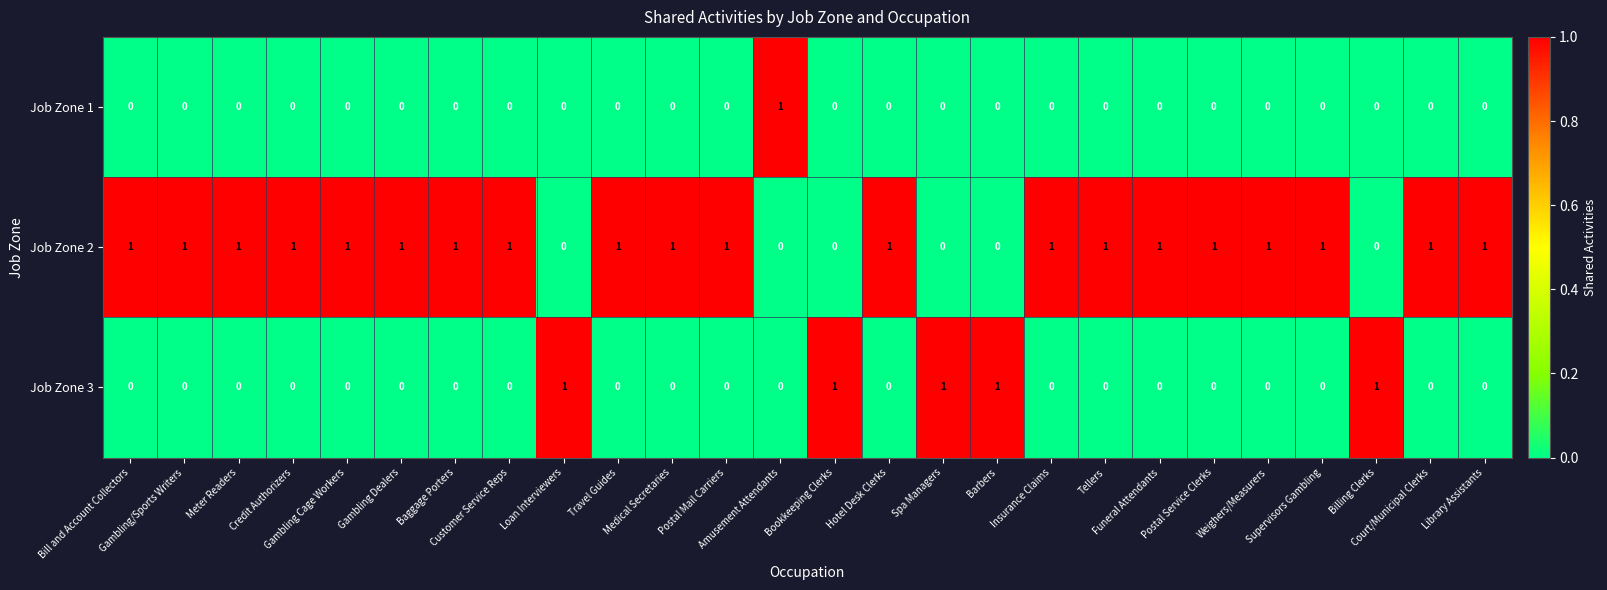

Rank the series by their average value, from lowest to highest.

Job Zone 1, Job Zone 3, Job Zone 2